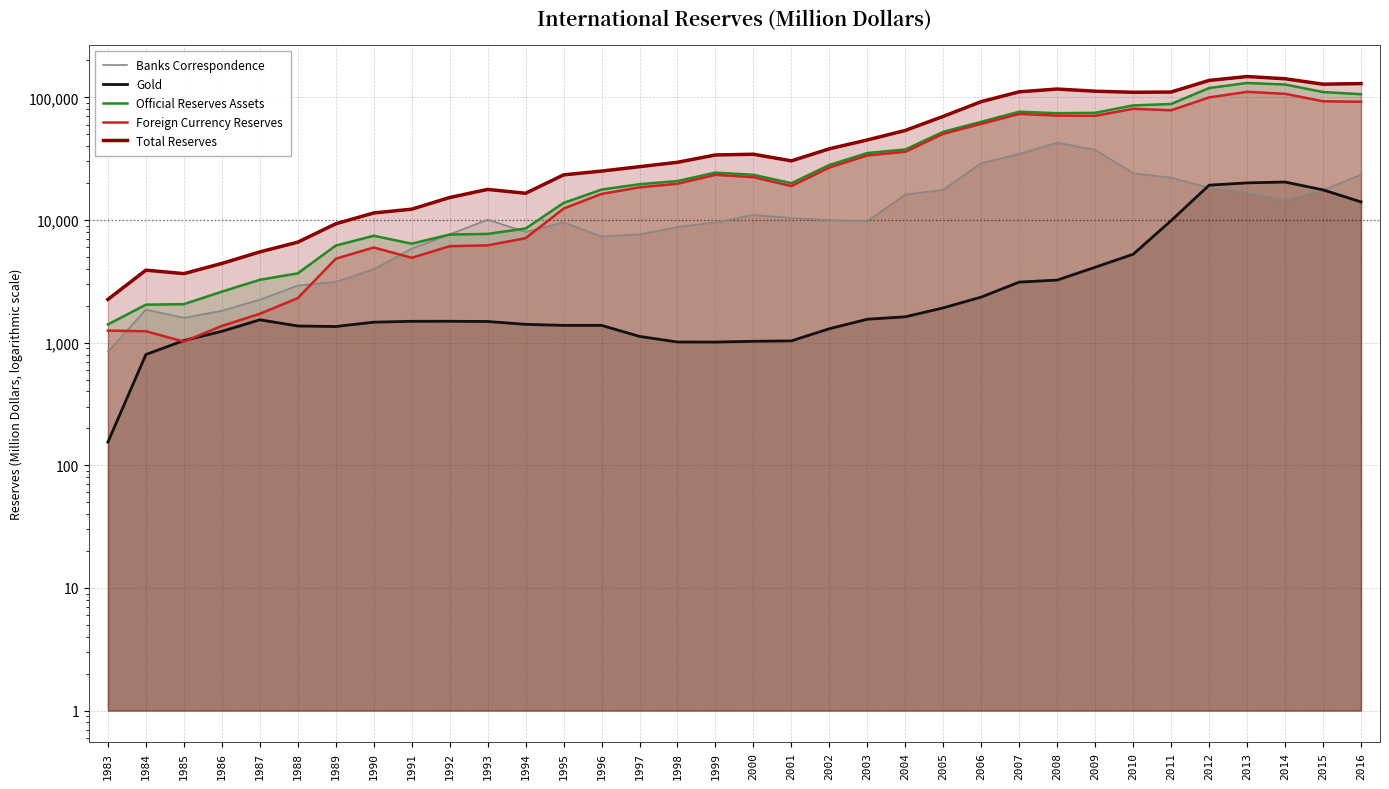

How many lines are shown in the chart?

5